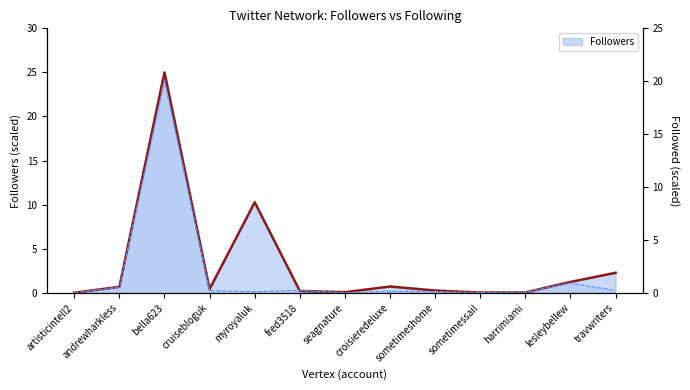

What is the value of the 5th point from the left?

10.3